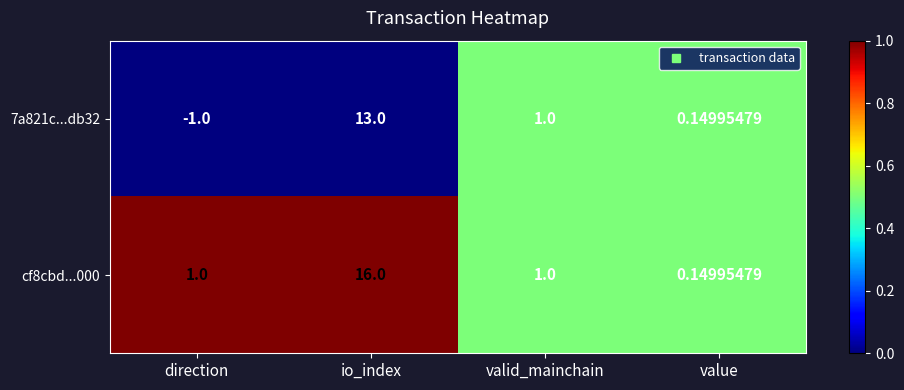

Rank the series by their average value, from highest to lowest.

cf8cbd...000, 7a821c...db32